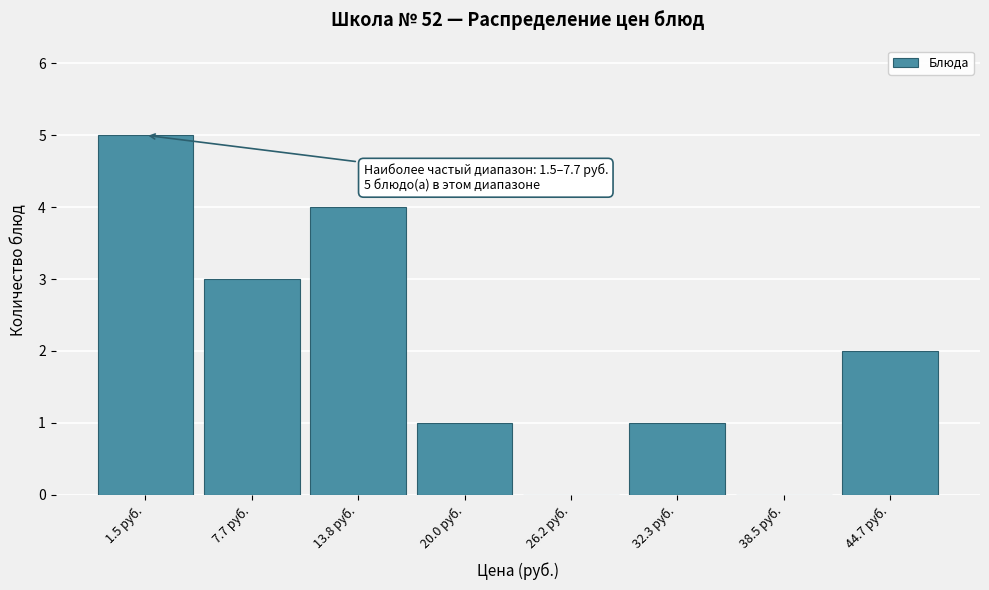

Reading left to right, transcribe all the data shown in this chart.

1.5 руб.=5	7.7 руб.=3	13.8 руб.=4	20.0 руб.=1	26.2 руб.=0	32.3 руб.=1	38.5 руб.=0	44.7 руб.=2